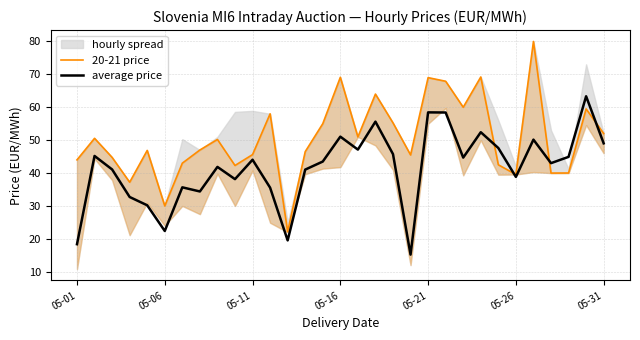

What is the minimum value for average price?

15.2